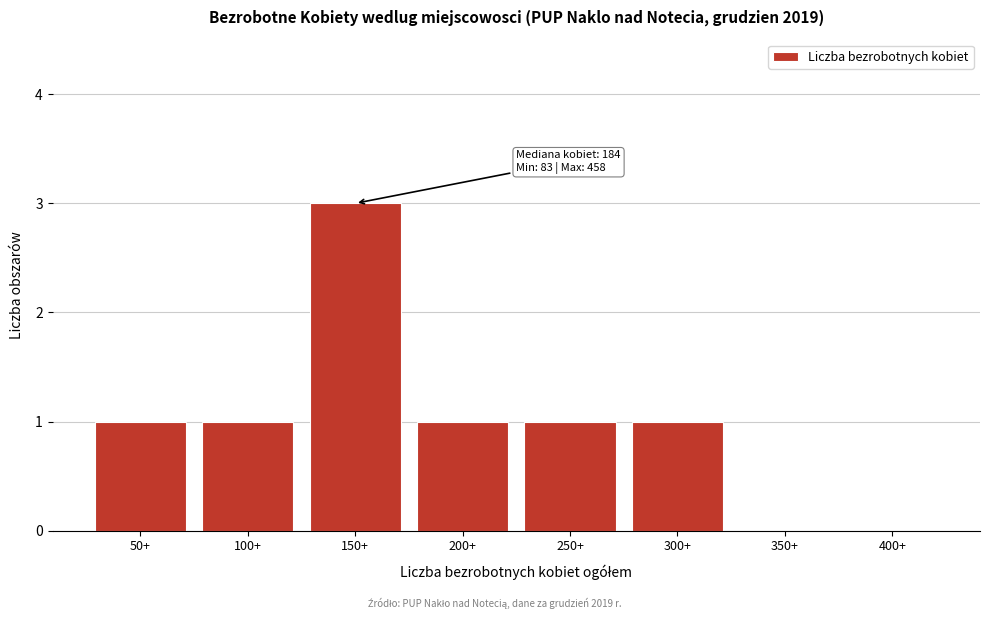

Reading right to left, extract all data points from this chart.

400+=0	350+=0	300+=1	250+=1	200+=1	150+=3	100+=1	50+=1